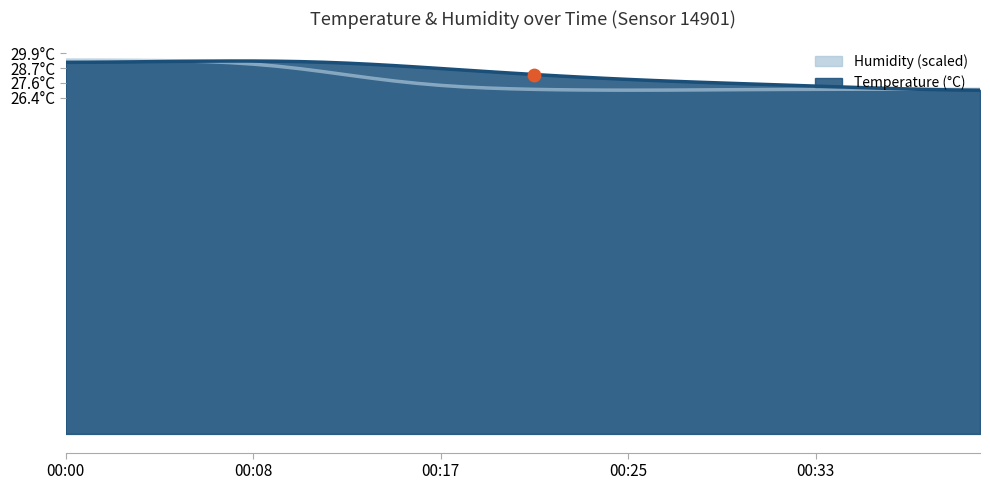

Which series reaches the maximum Y coordinate?

humidity